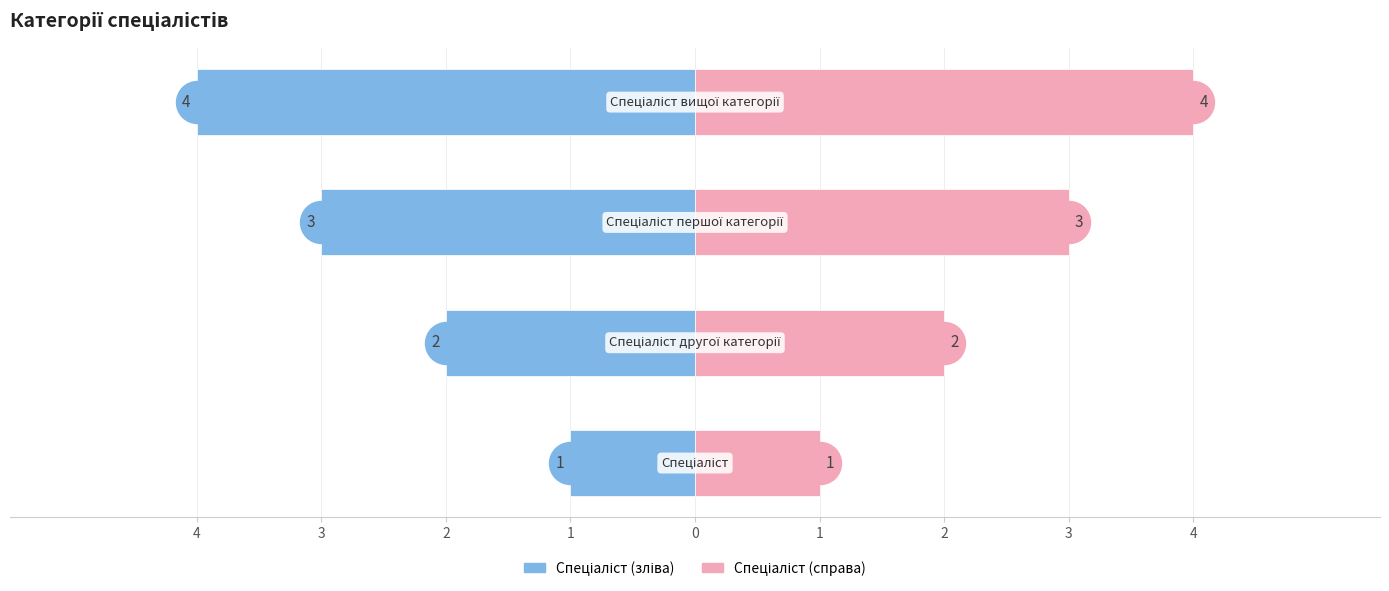

How many data points in Ідентифікатор (справа) are less than 3?

2